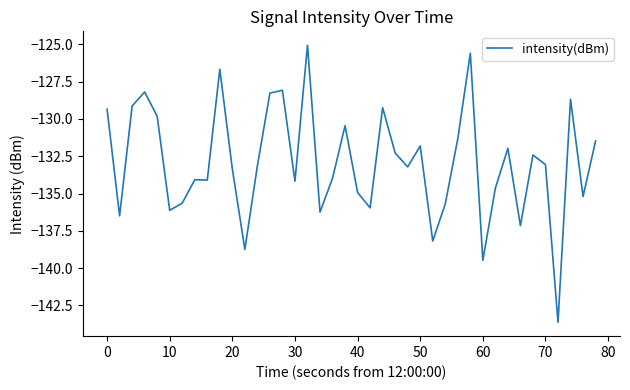

What is the smallest value displayed?

-143.6